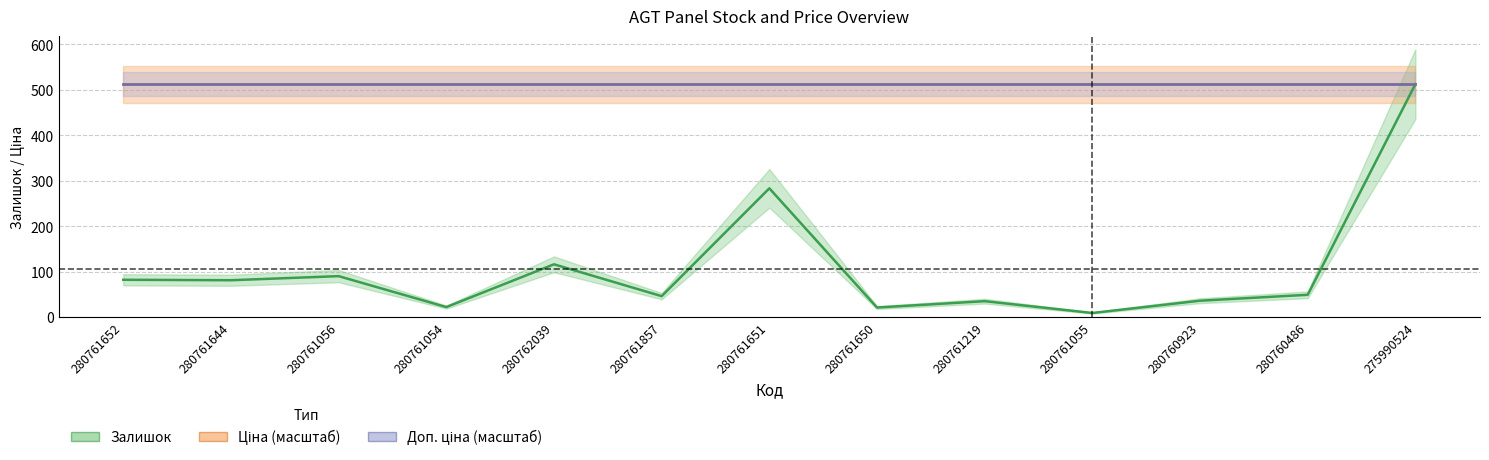

Reading left to right, what are all the values shown in this chart?

Залишок: 280761652=82.0	280761644=81.0	280761056=90.0	280761054=22.0	280762039=116.0	280761857=46.0	280761651=283.0	280761650=21.0	280761219=35.0	280761055=9.0	280760923=36.0	280760486=49.0	275990524=512.0
Ціна (масштаб): 280761652=512.0	280761644=512.0	280761056=512.0	280761054=512.0	280762039=512.0	280761857=512.0	280761651=512.0	280761650=512.0	280761219=512.0	280761055=512.0	280760923=512.0	280760486=512.0	275990524=512.0
Доп. ціна (масштаб): 280761652=512.0	280761644=512.0	280761056=512.0	280761054=512.0	280762039=512.0	280761857=512.0	280761651=512.0	280761650=512.0	280761219=512.0	280761055=512.0	280760923=512.0	280760486=512.0	275990524=512.0